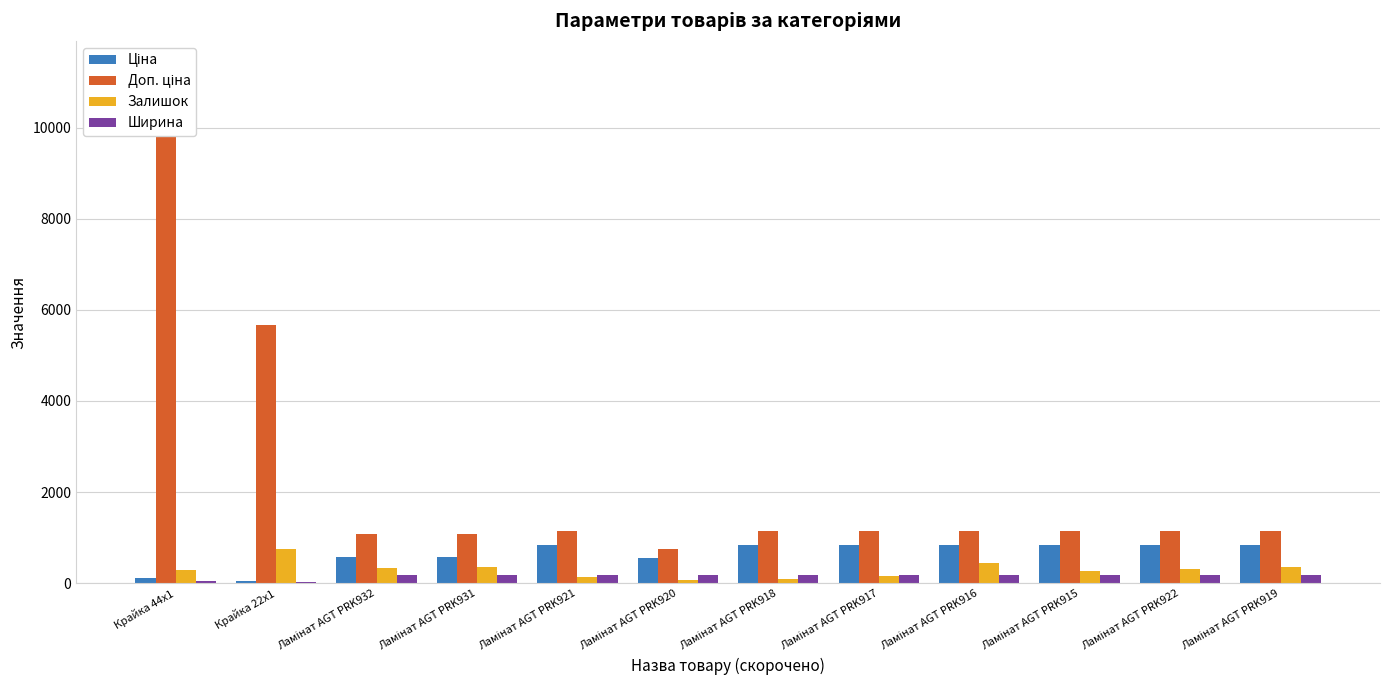

Which series has the widest spread of values?

Доп. ціна